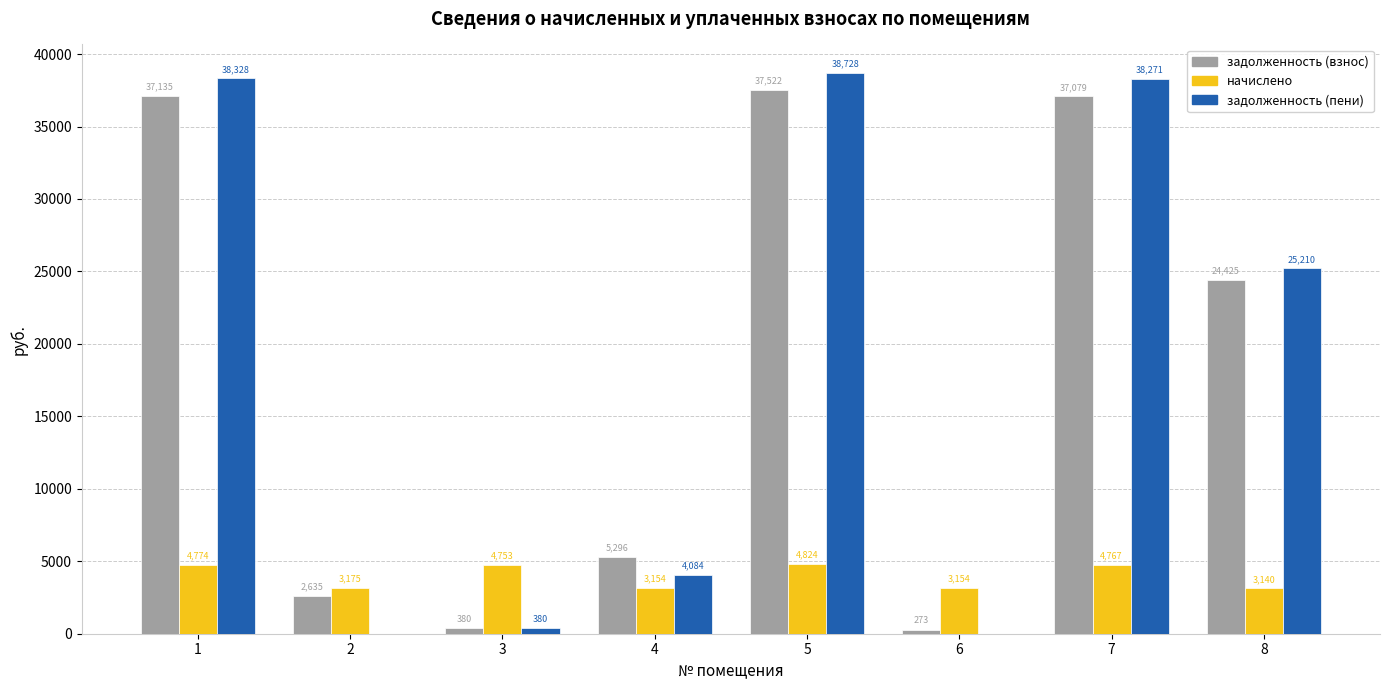

What is the maximum value shown in the chart?

38727.6